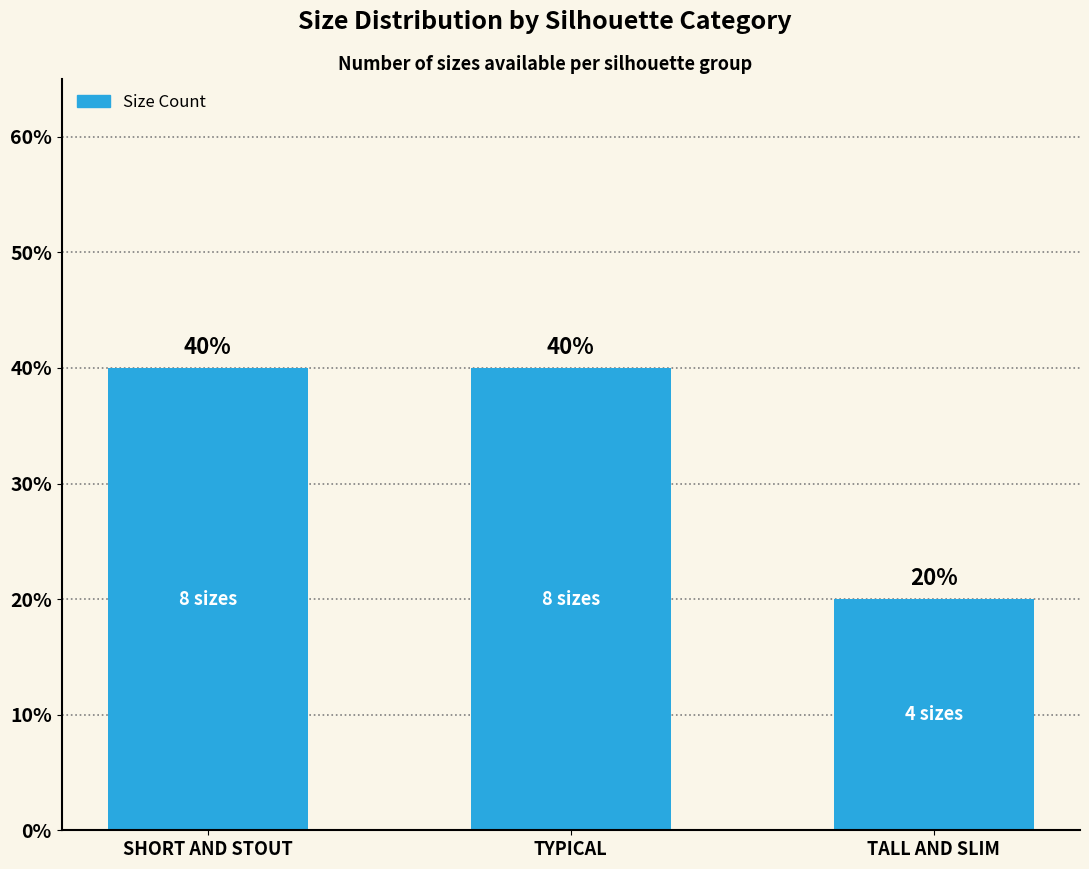

True or false: the data shows 20 at TALL AND SLIM.

True